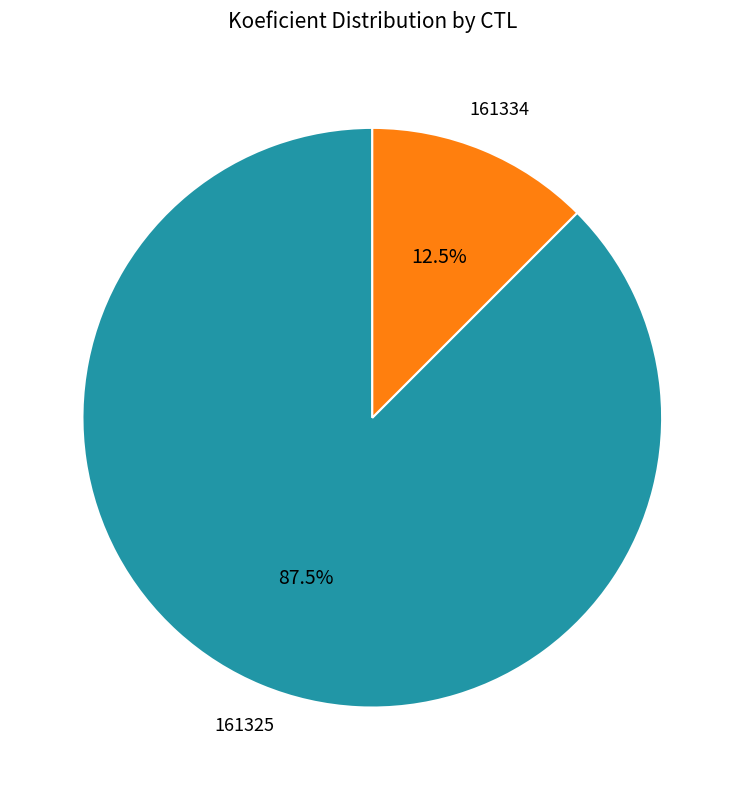

Is there any slice that represents more than half of the pie?

Yes